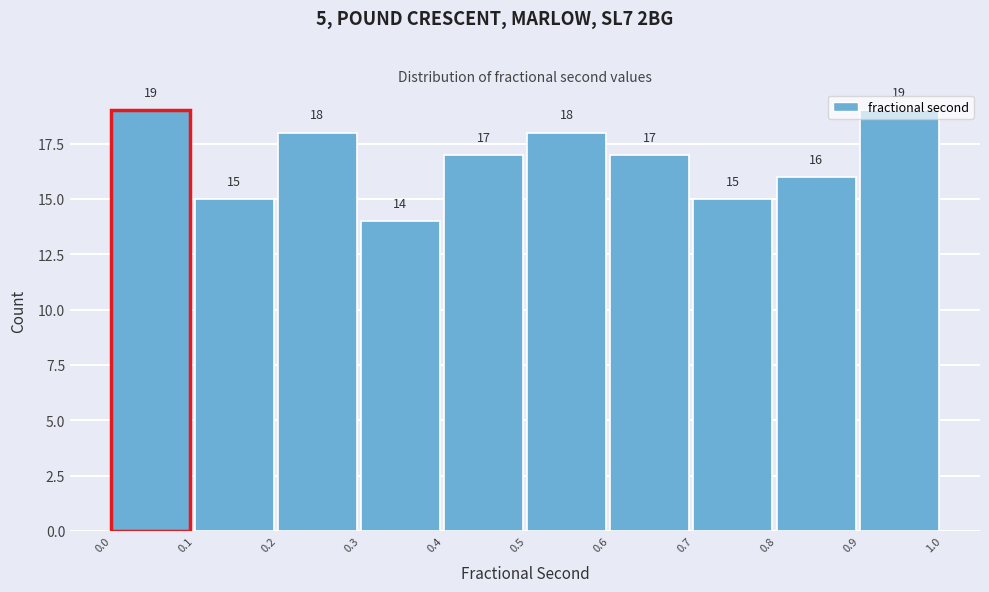

Which category has the lowest value across all series?

0.3